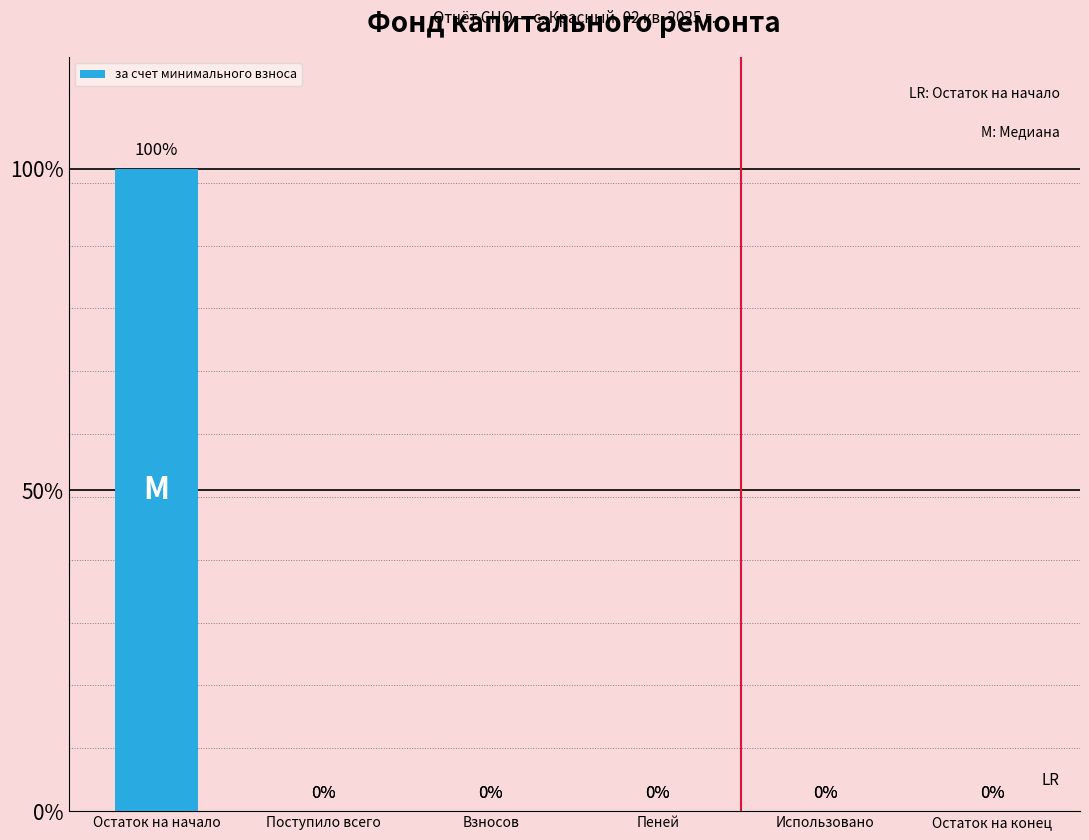

Rank the categories by value from lowest to highest.

Поступило всего, Взносов, Пеней, Использовано, Остаток на конец, Остаток на начало